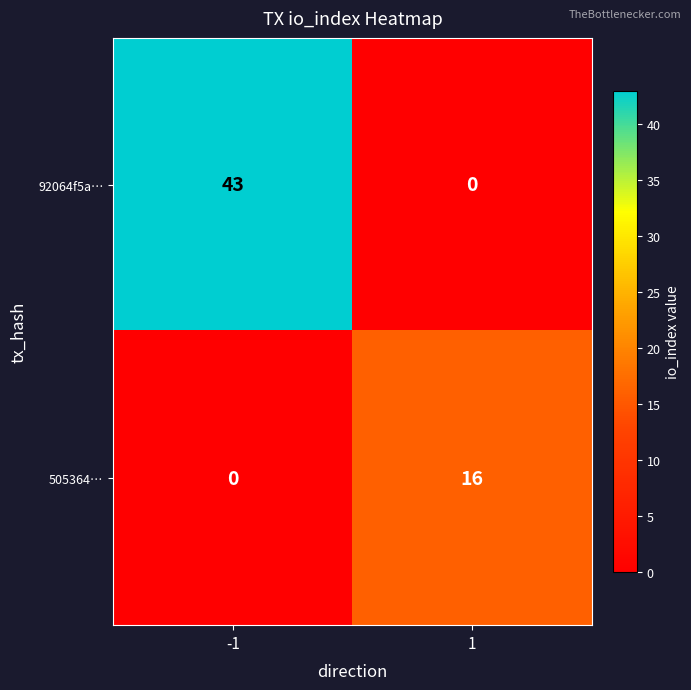

Reading left to right, list all the values displayed in this chart.

92064f5a…: -1=43	1=0
505364…: -1=0	1=16